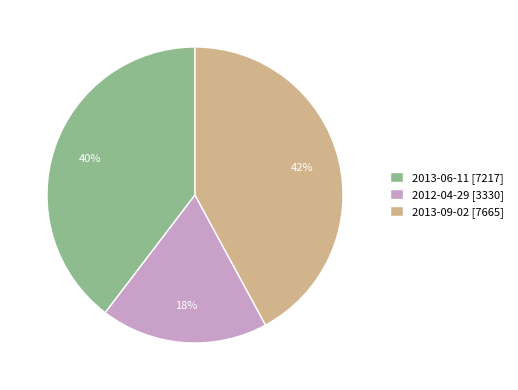

Do 2013-06-11 [7217] and 2012-04-29 [3330] together represent more than half of the pie?

Yes